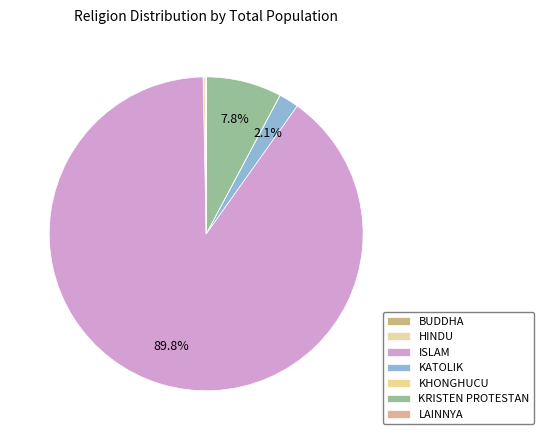

Count the number of slices in the pie.

7